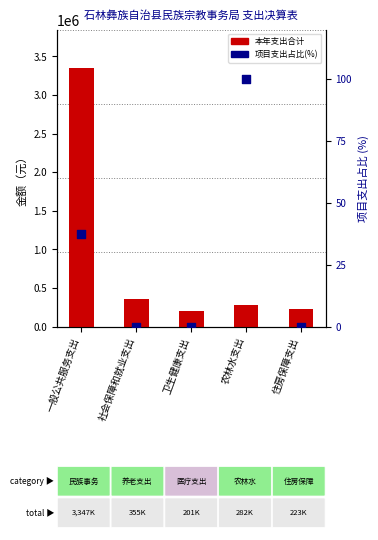

At how many categories does at least one series exceed 3299666?

1